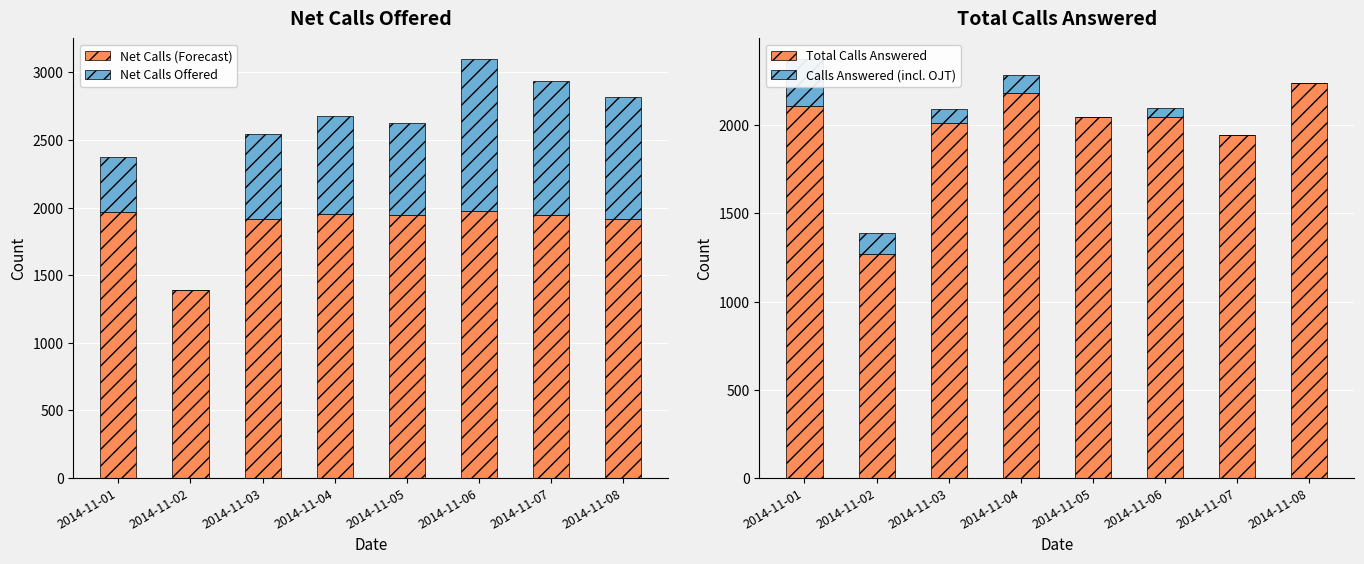

How many data points in Calls Answered (incl. OJT) are above 77?

3